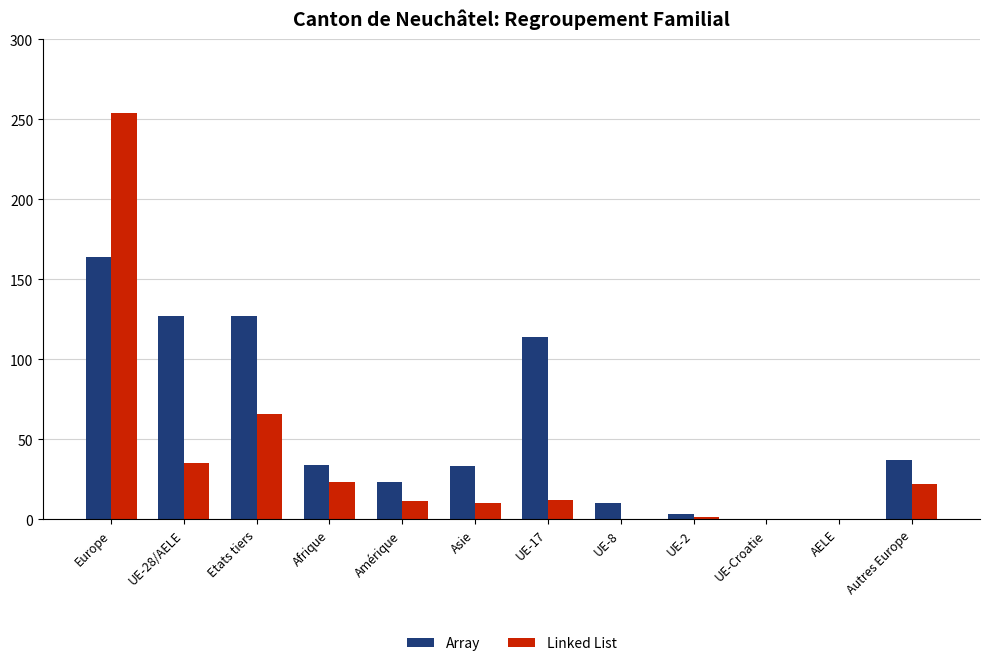

Count the number of data series in this chart.

2